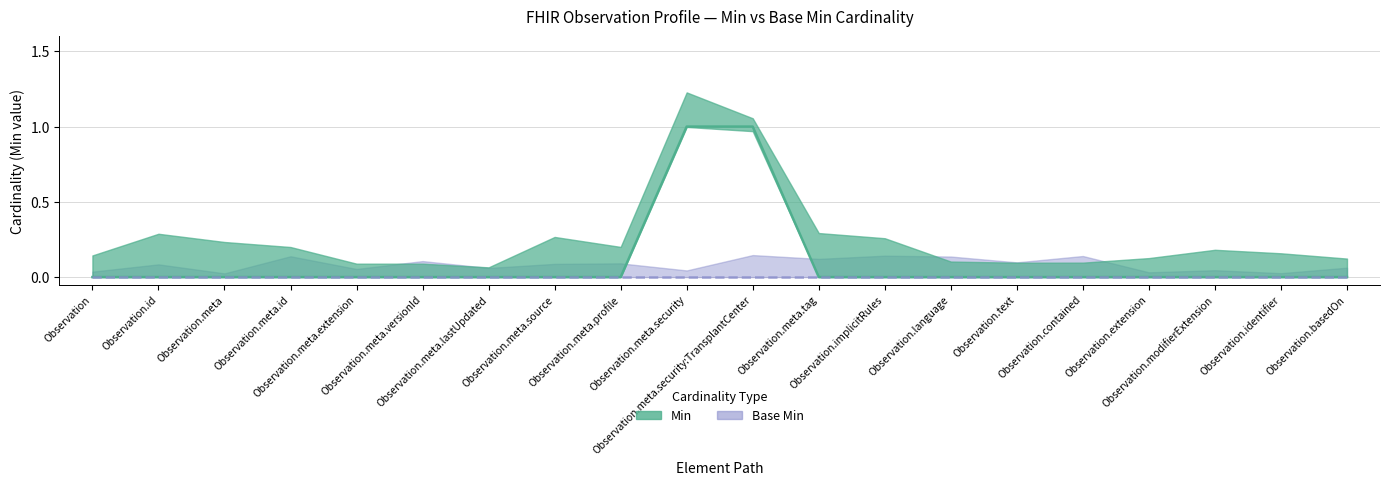

At which category does the chart reach its peak across all series?

Observation.meta.security